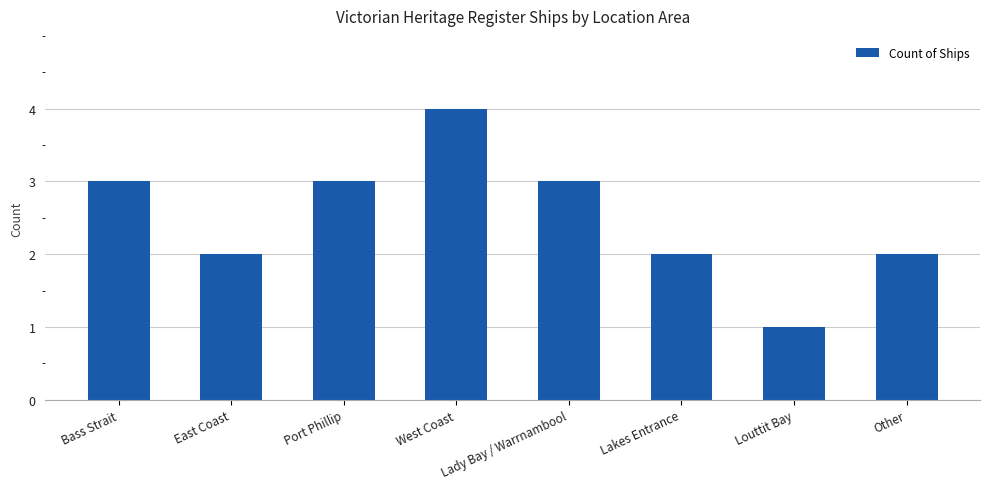

What position from the left is Other?

8